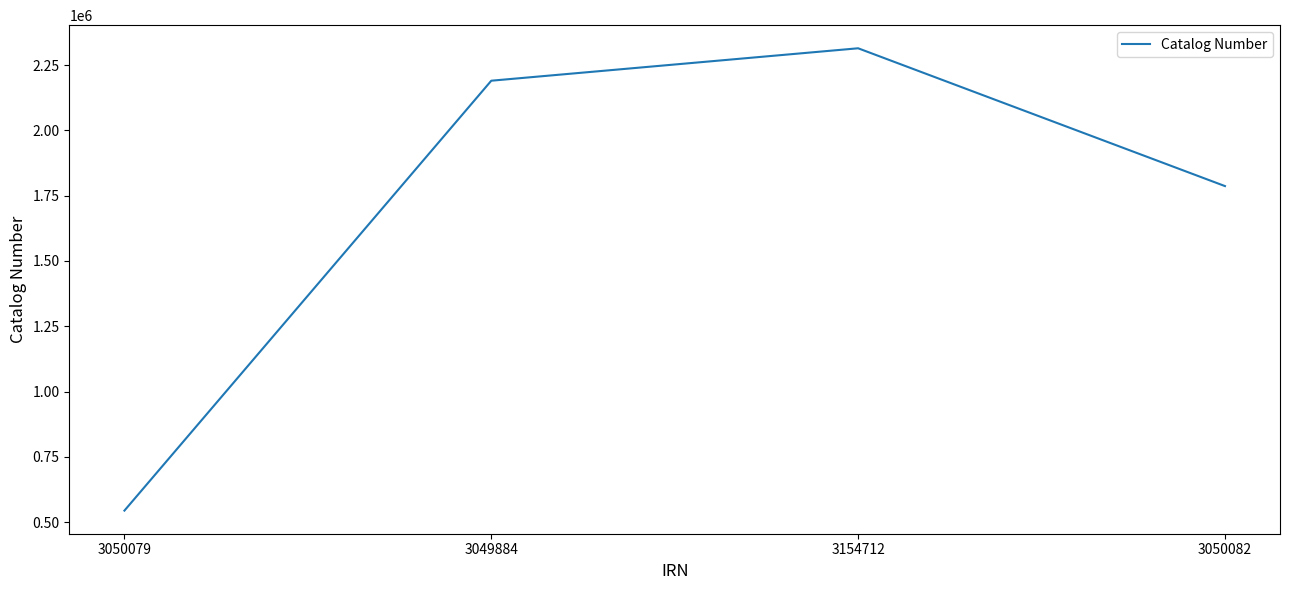

Reading right to left, transcribe all the data shown in this chart.

3050082=1786599	3154712=2314018	3049884=2189912	3050079=544551